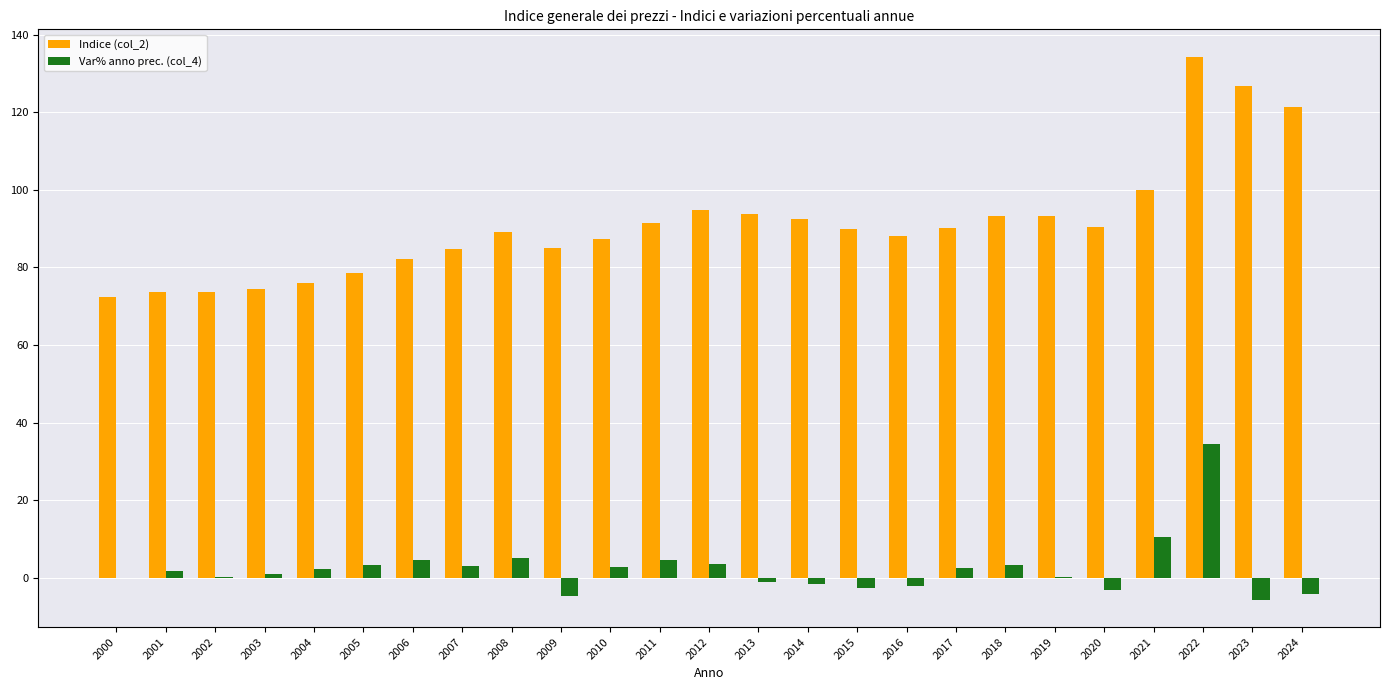

What is the maximum value shown in the chart?

134.4